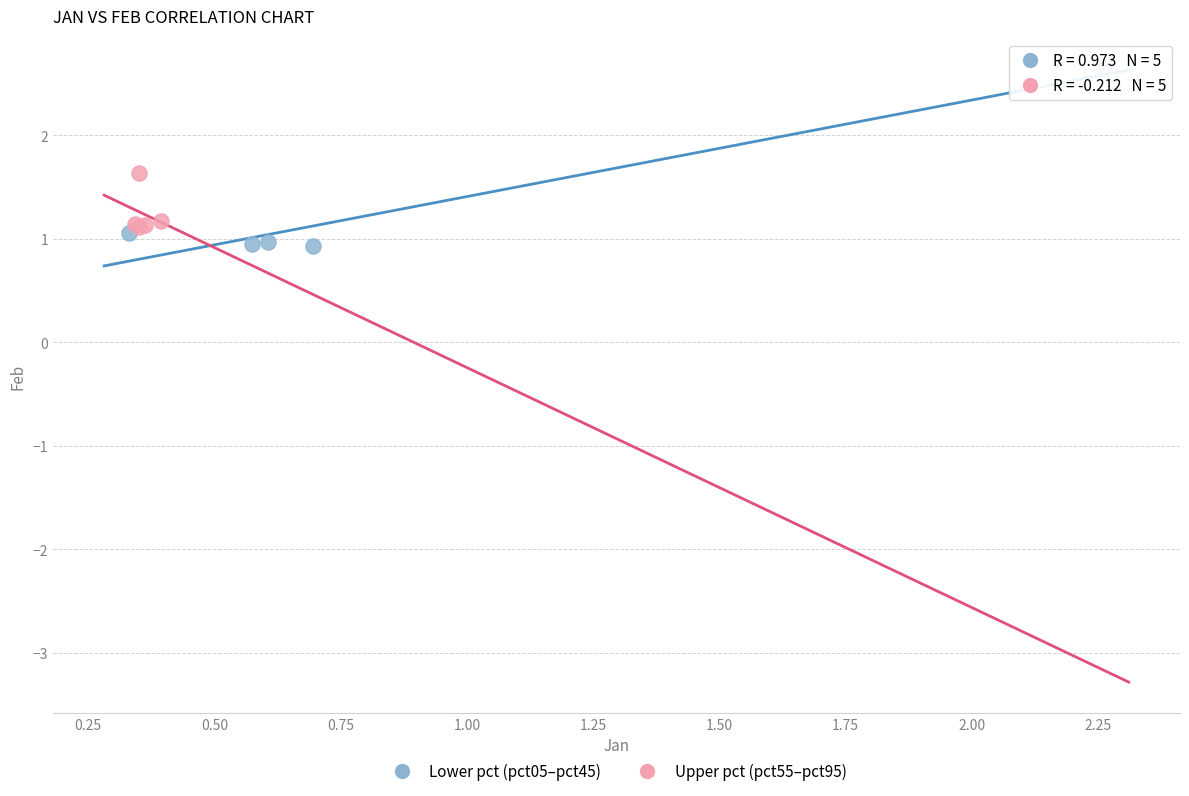

Which series has the largest Y range (max minus min)?

Lower pct (pct05–pct45)